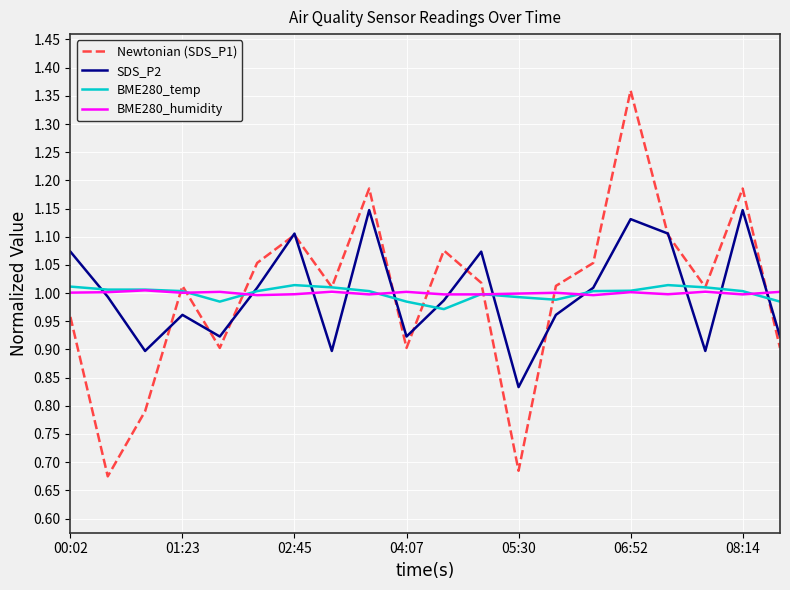

Which series has the widest spread of values?

Newtonian (SDS_P1)